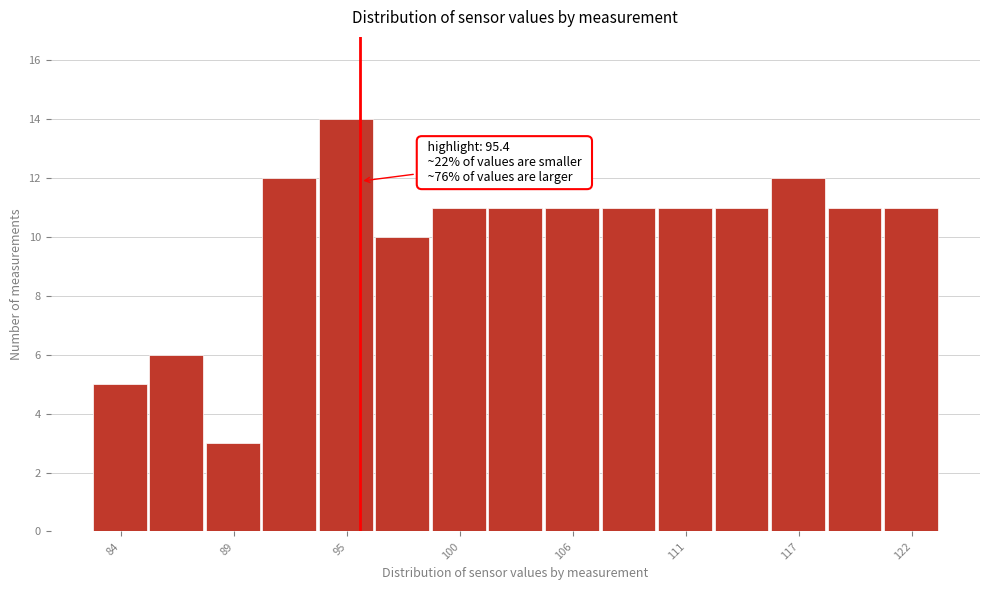

Read against the x-axis, roughly where is the centre of the tallest bar?

95